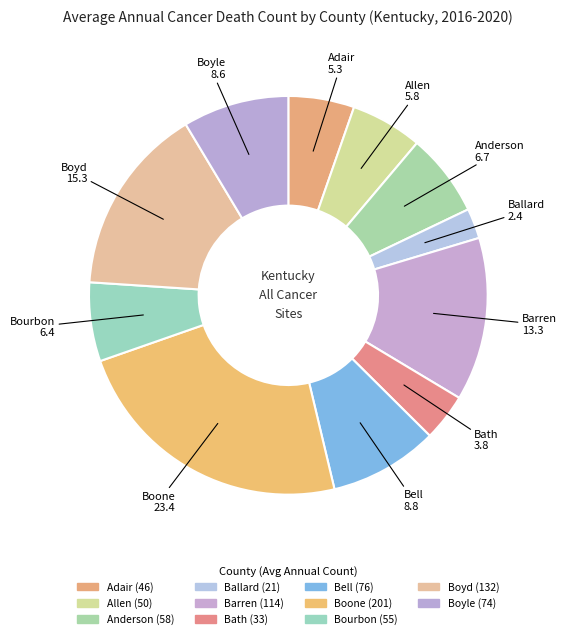

Count the number of slices in the pie.

11